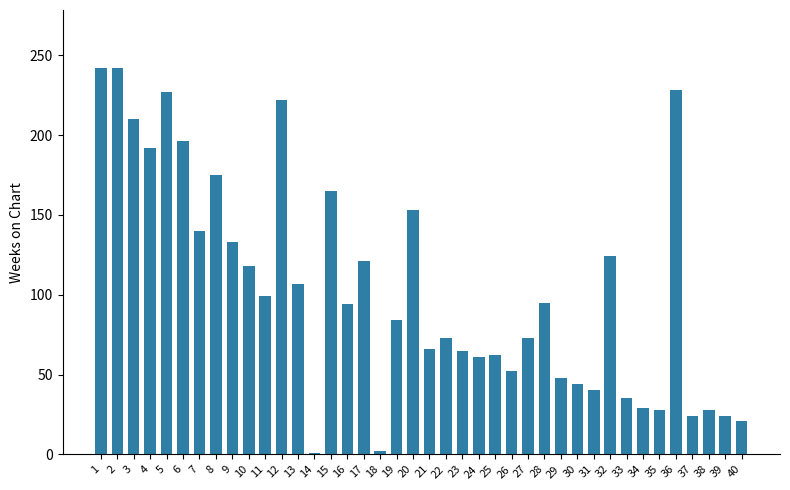

Count the number of categories in the chart.

40